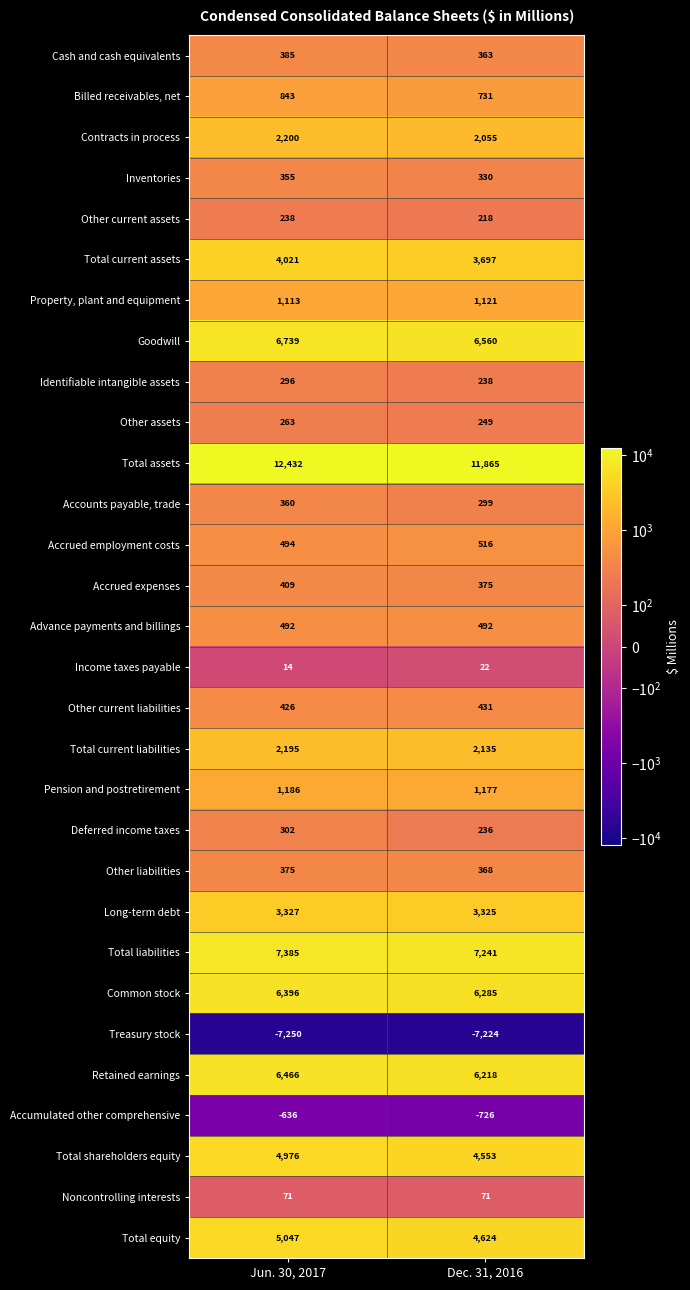

What is the total value across all series at Dec. 31, 2016?

57845